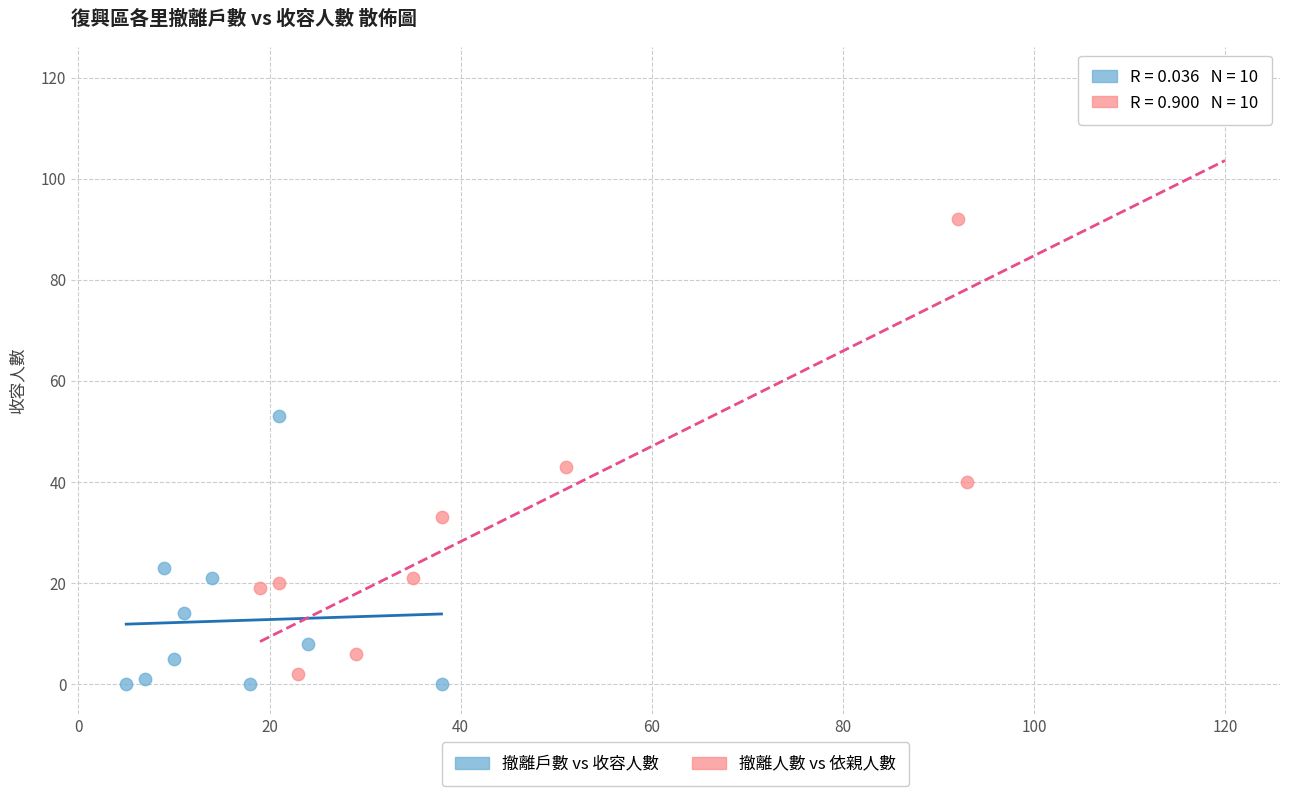

What are all the series names shown in the legend?

撤離戶數 vs 收容人數, 撤離人數 vs 依親人數